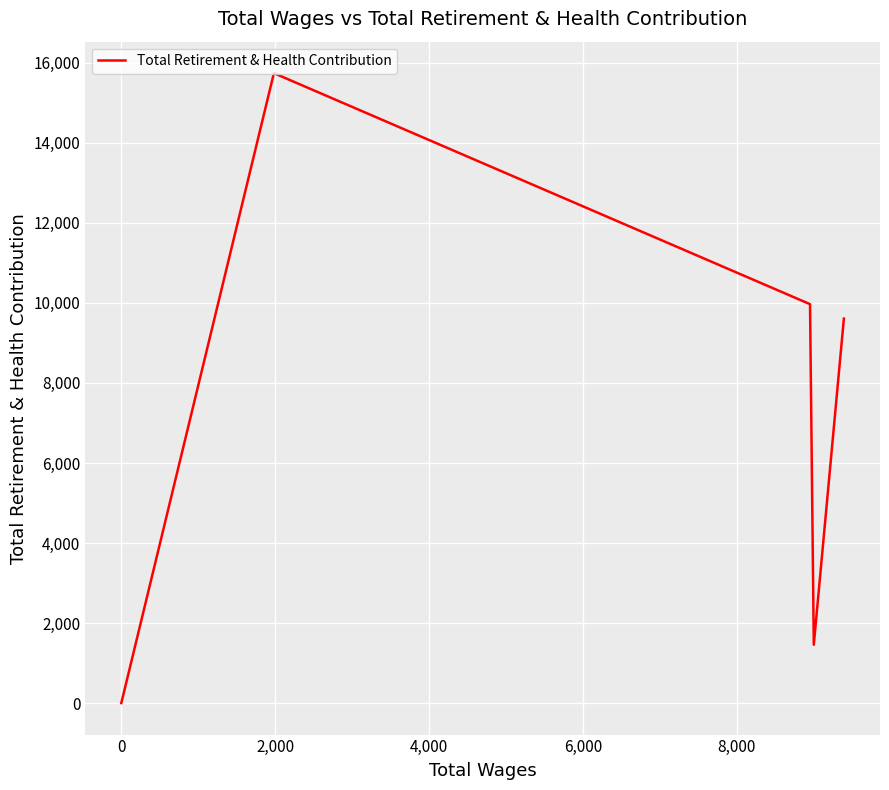

What is the average value?

7355